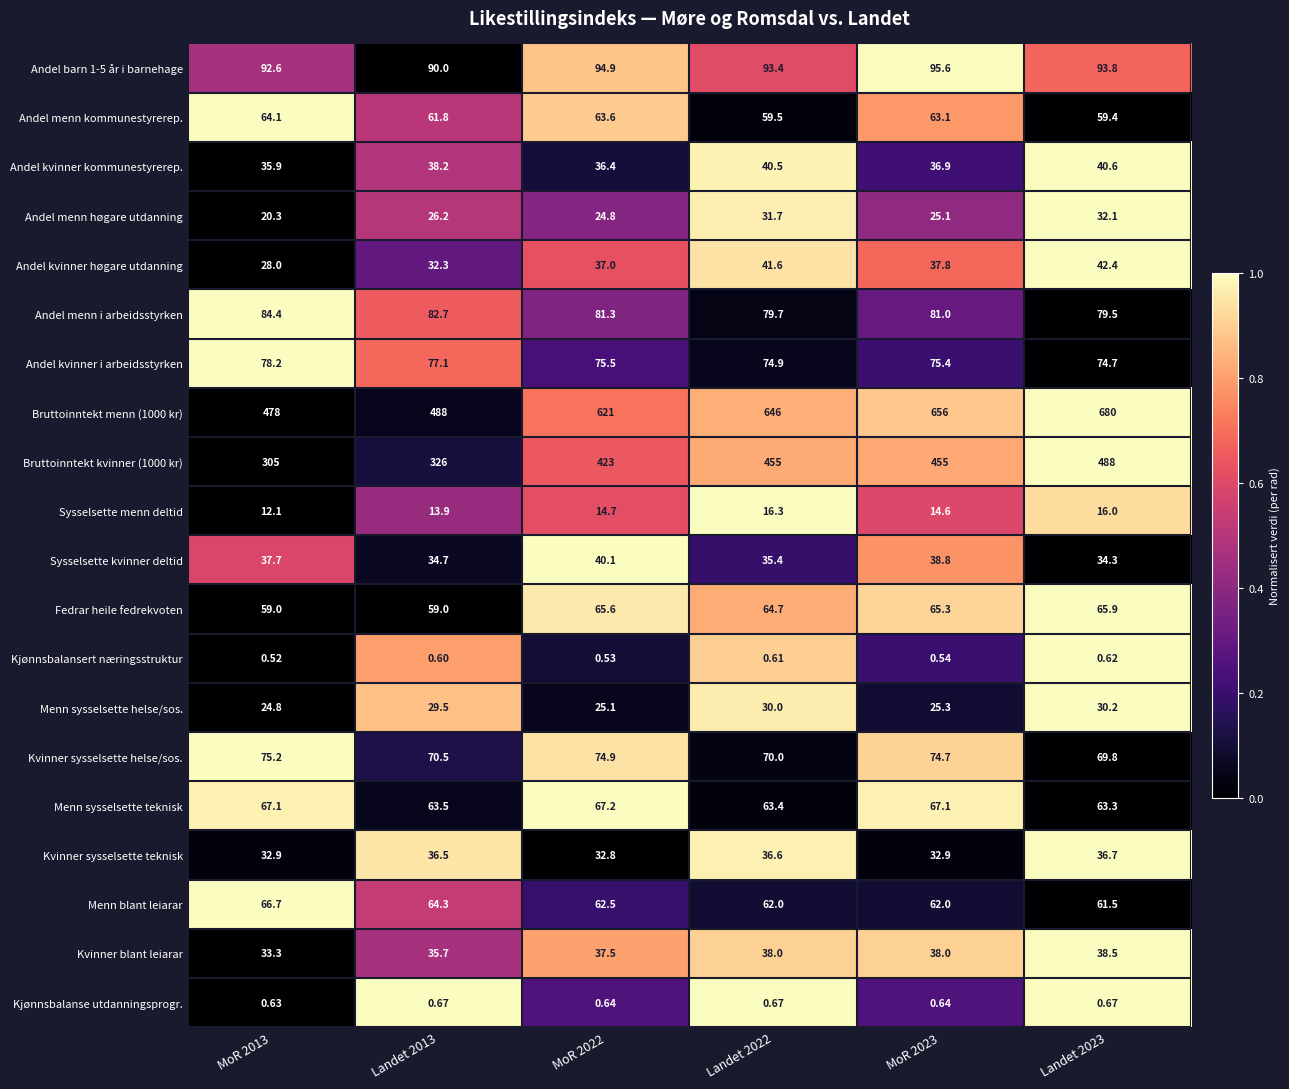

How many values in the Kvinner sysselsette teknisk series exceed 36?

3